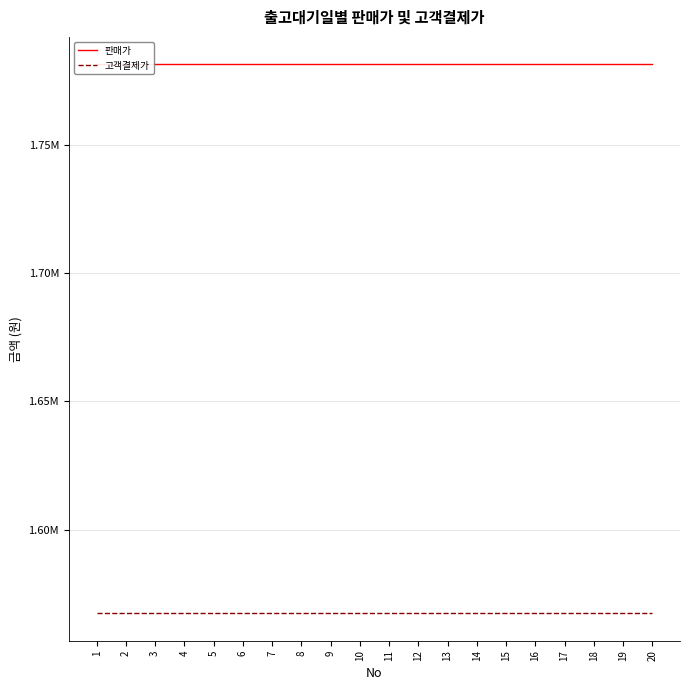

What is the total value across all series at 7?

3348750